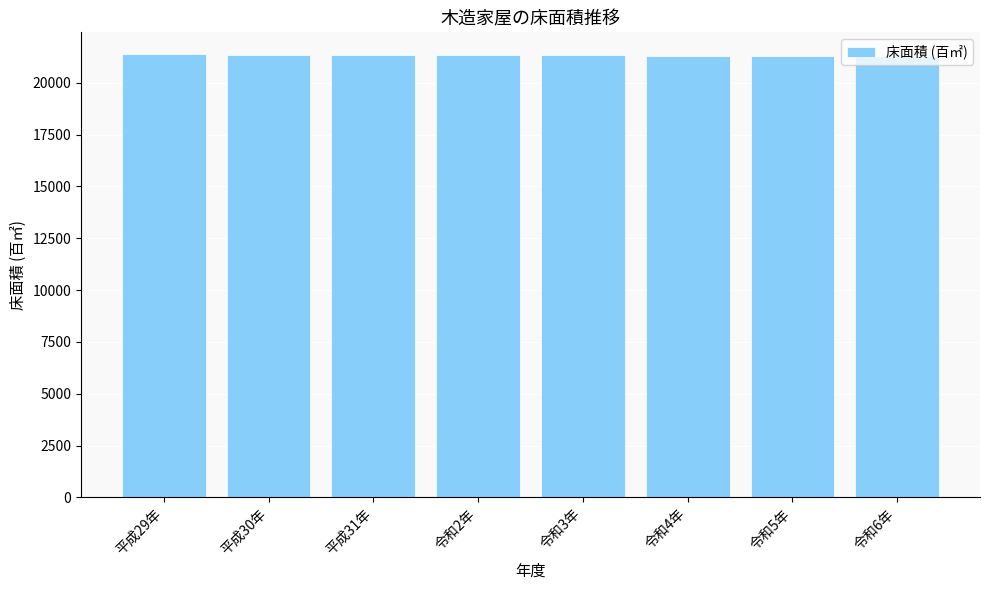

The chart shows a value of 21357 at 平成30年. True or false?

True